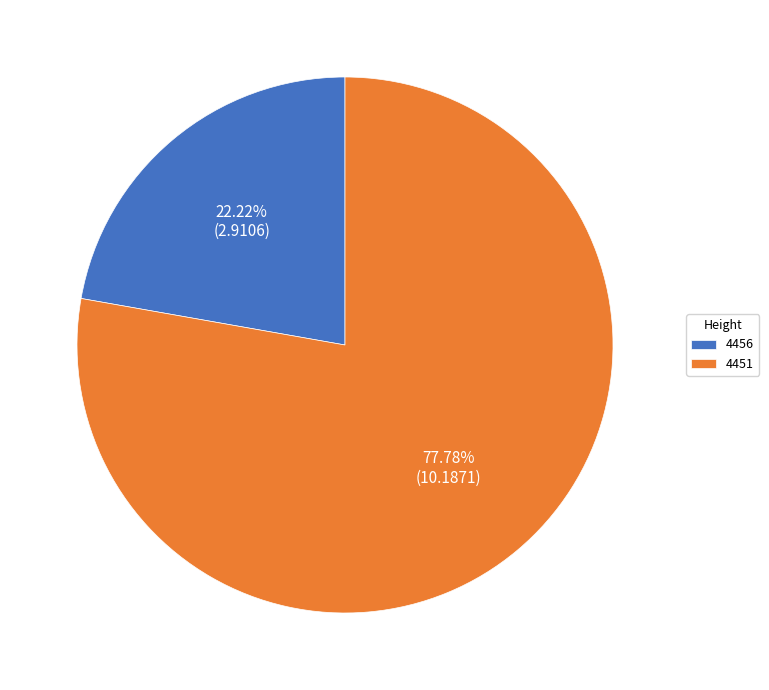

Which slice is the smallest?

4456